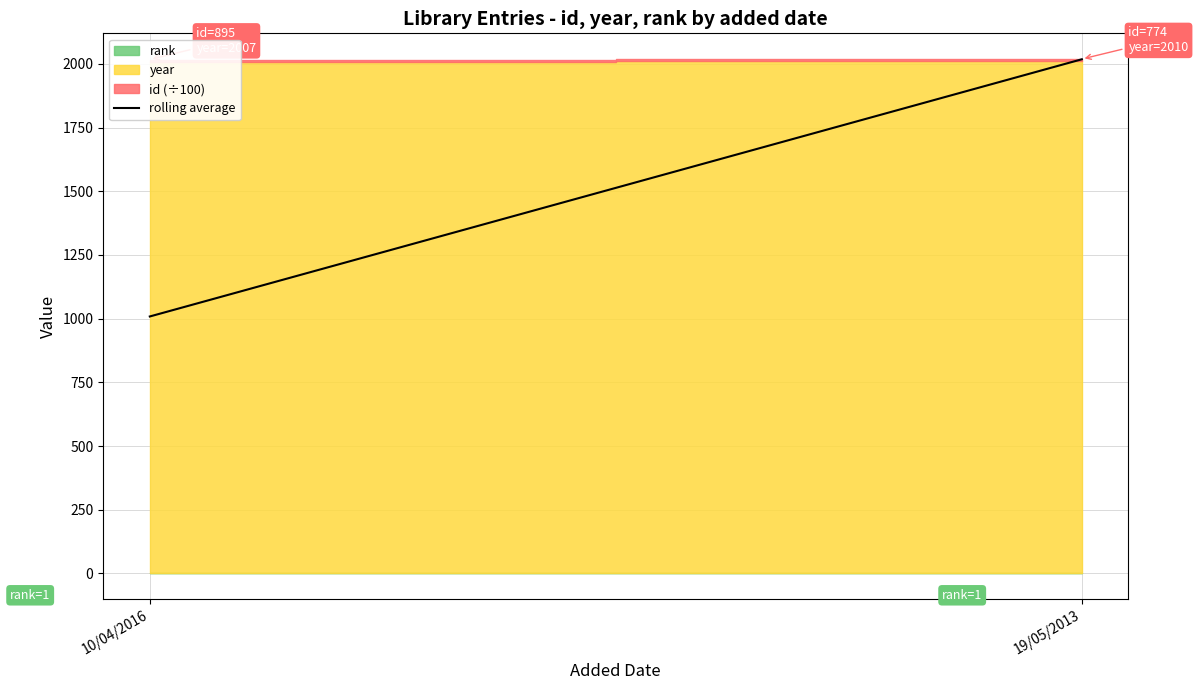

At which category does the chart reach its peak across all series?

19/05/2013